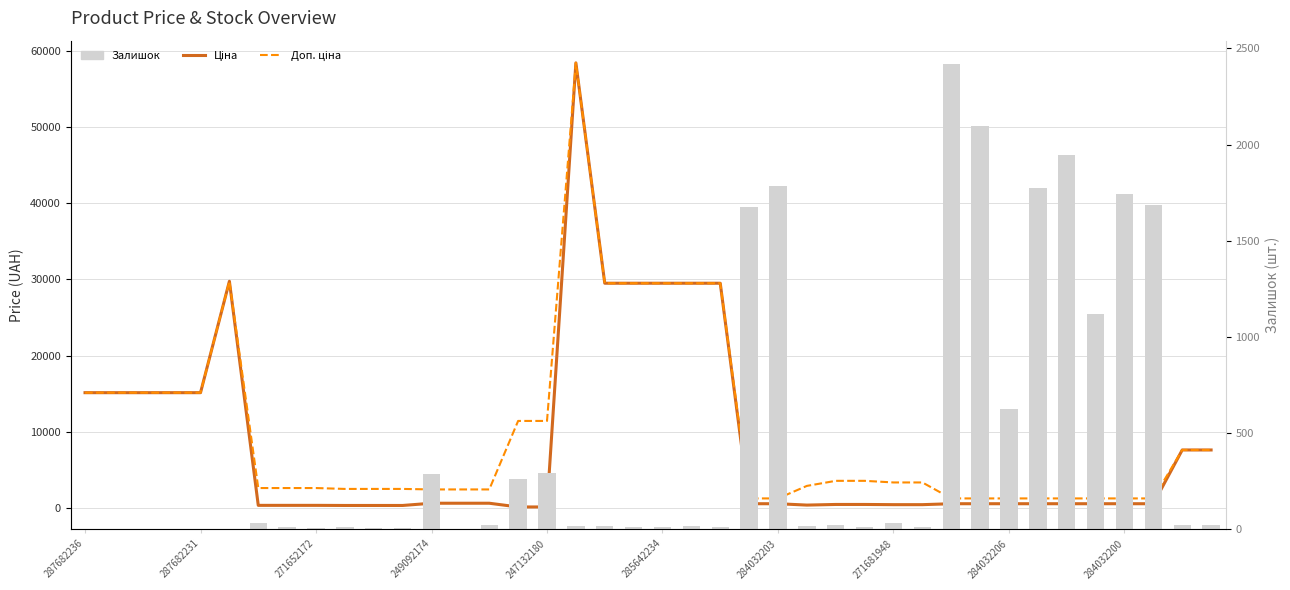

The Ціна series shows 40763.9 at 19. True or false?

False